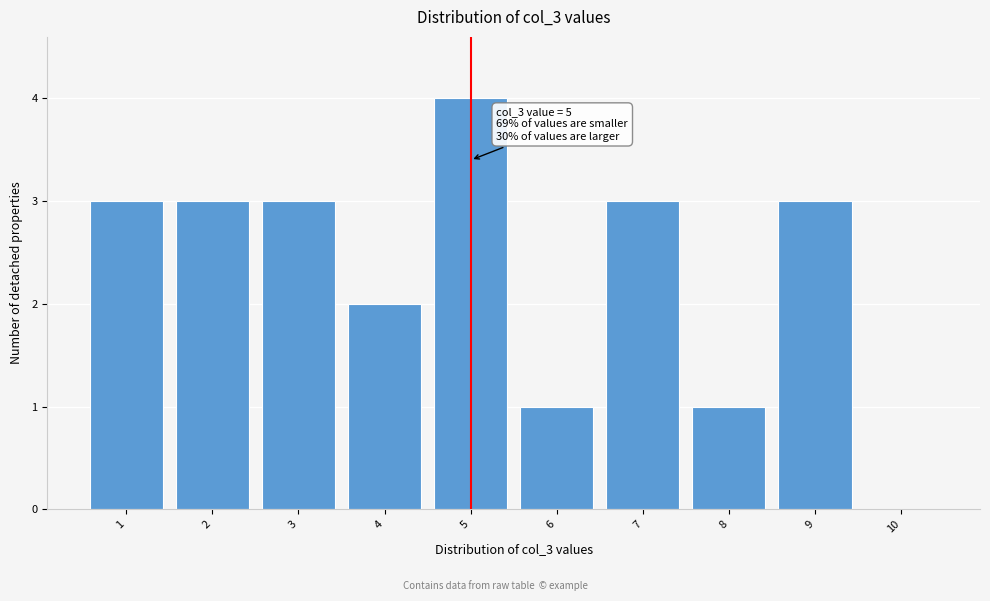

Over which range of the x-axis is the bar tallest?

4.5 to 5.5